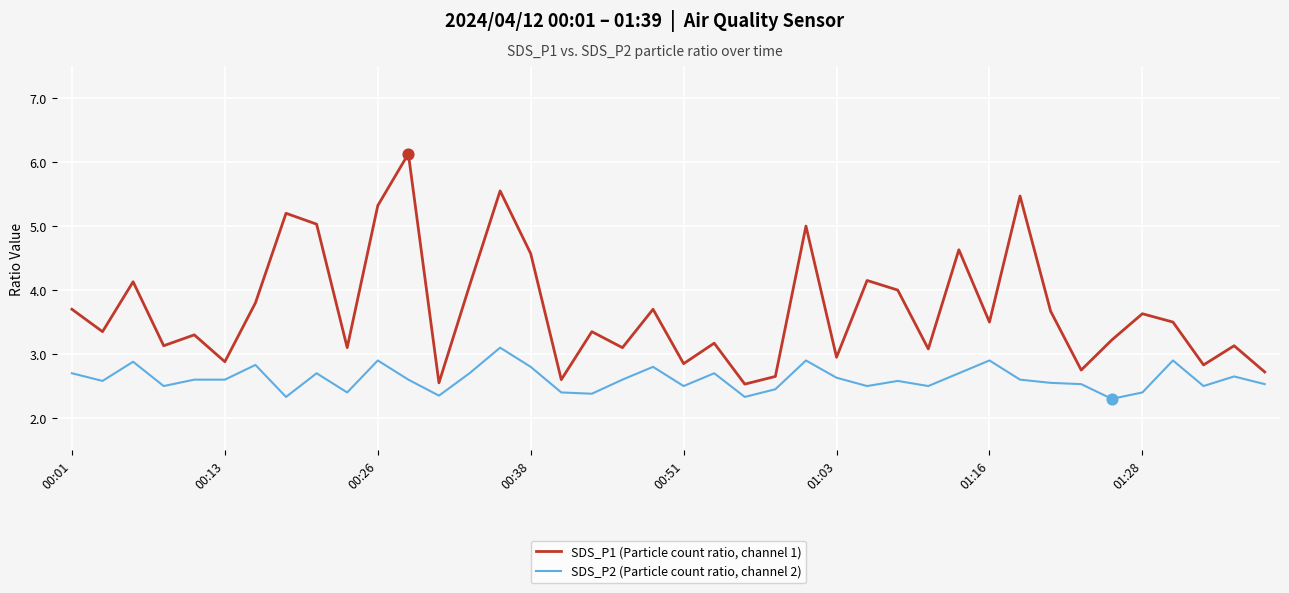

Which series has the largest total across all categories?

SDS_P1 (Particle count ratio, channel 1)